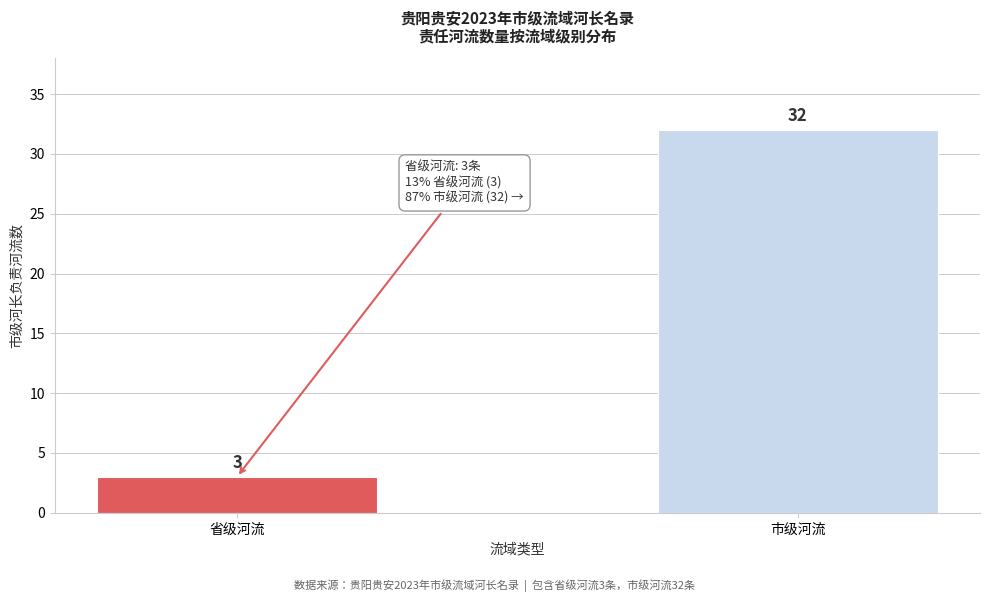

Reading right to left, list all the values displayed in this chart.

32	3